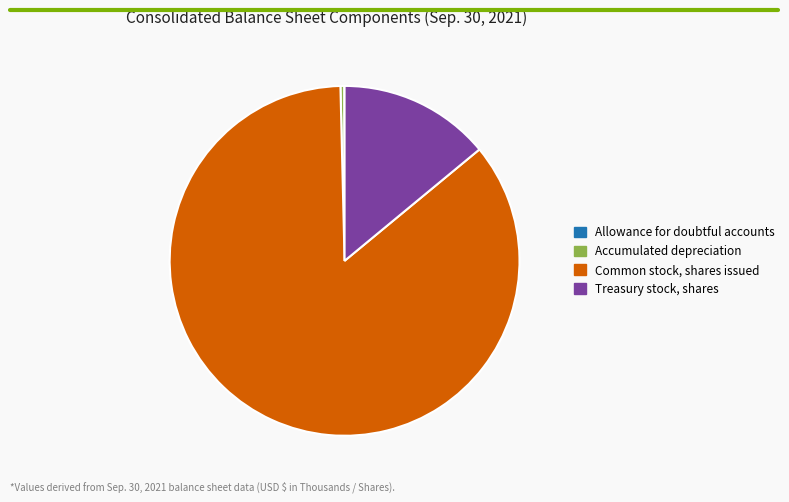

Is there a majority slice in this chart?

Yes